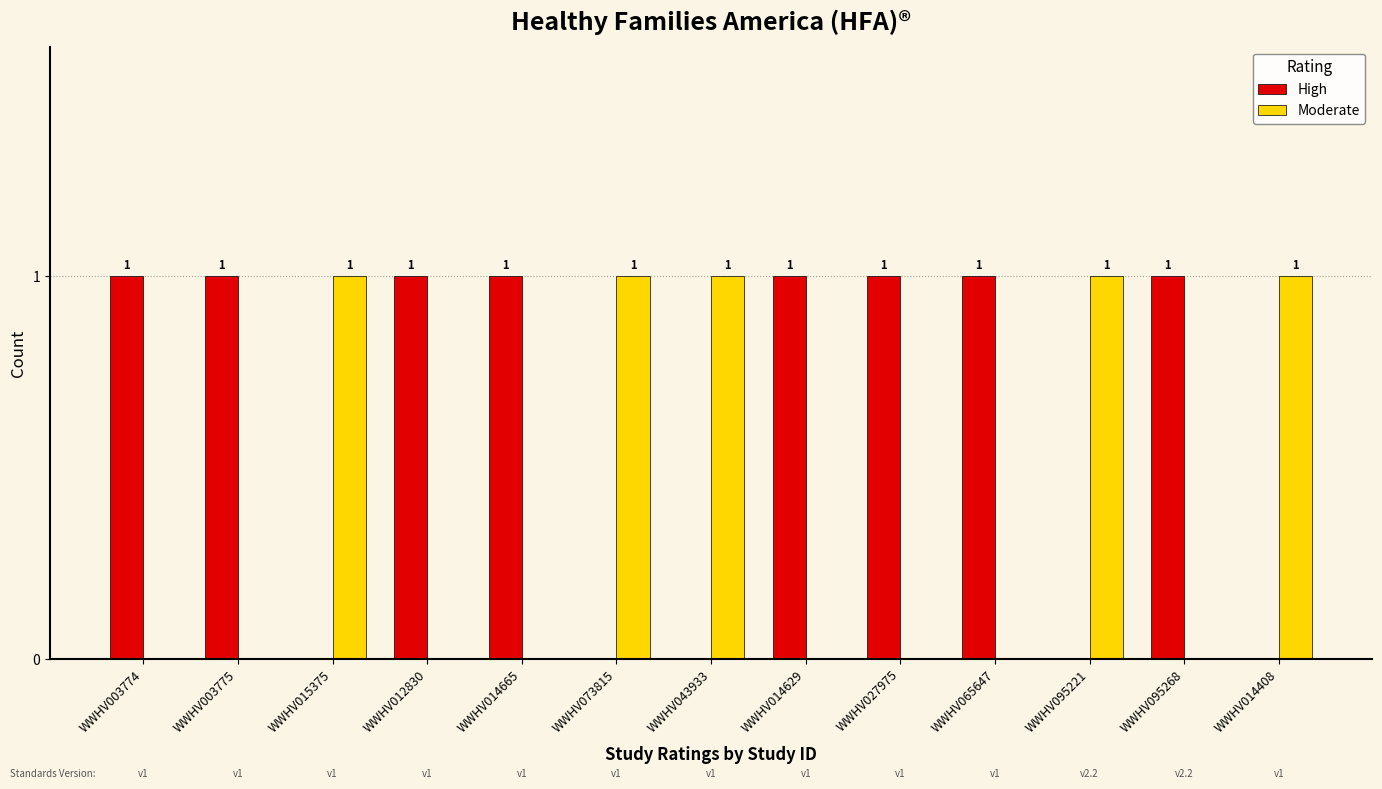

How many High values are between 0 and 1?

13